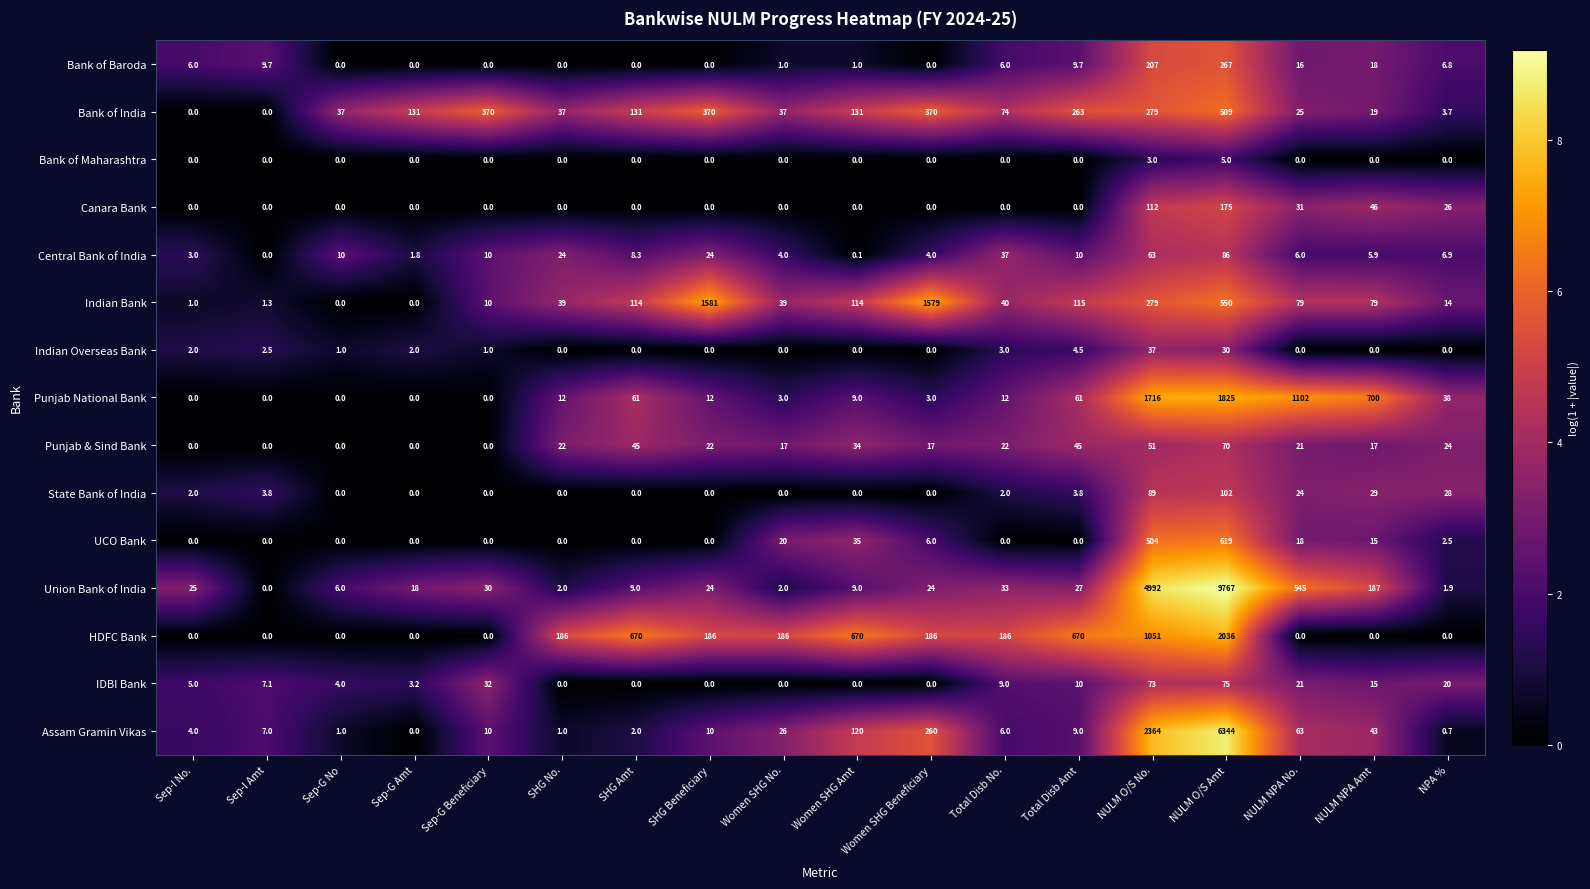

List the series in order of their peak value, highest first.

Union Bank of India, Assam Gramin Vikas, HDFC Bank, Punjab National Bank, Indian Bank, UCO Bank, Bank of India, Bank of Baroda, Canara Bank, State Bank of India, Central Bank of India, IDBI Bank, Punjab & Sind Bank, Indian Overseas Bank, Bank of Maharashtra